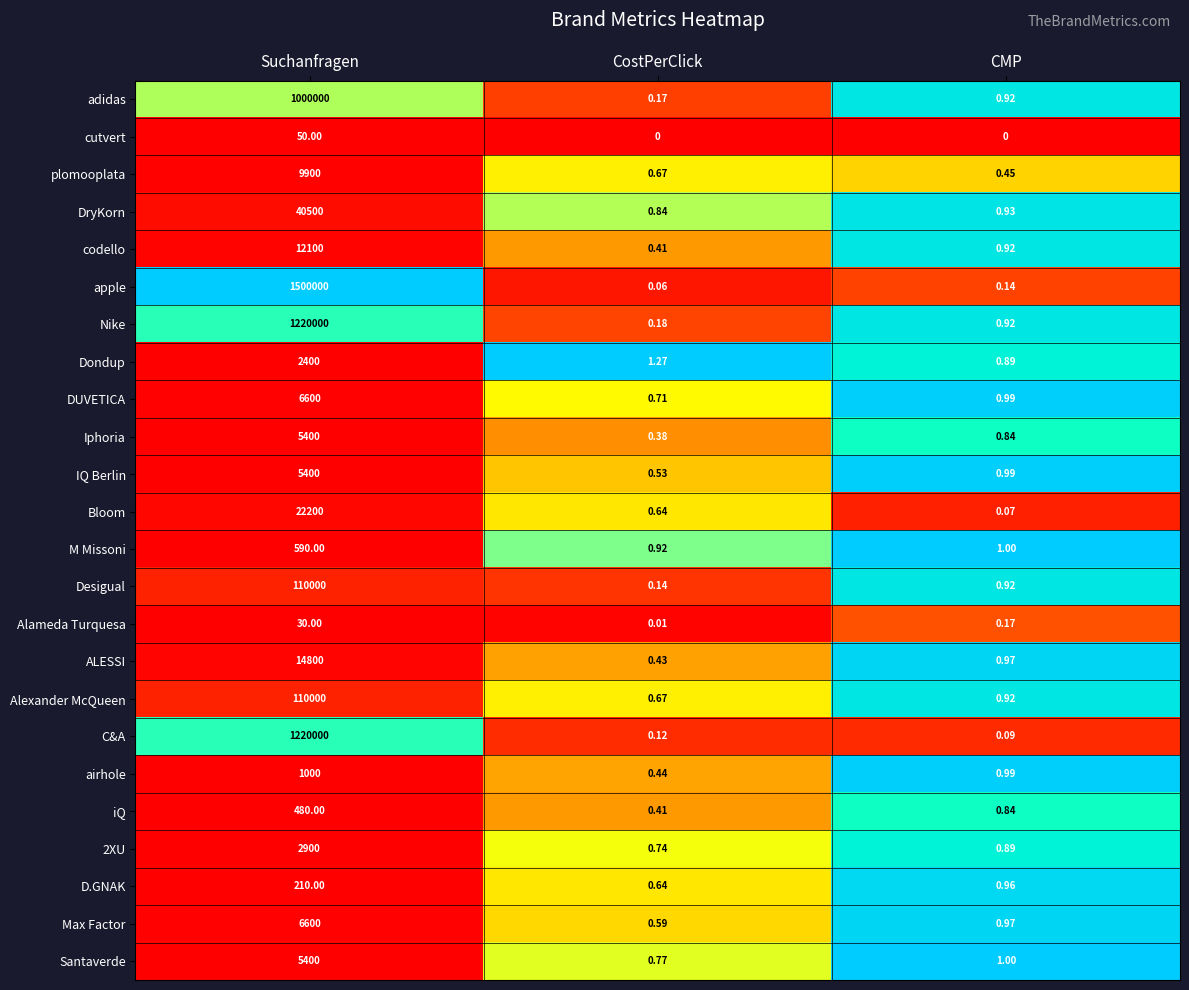

Which series has the largest range (max minus min)?

apple